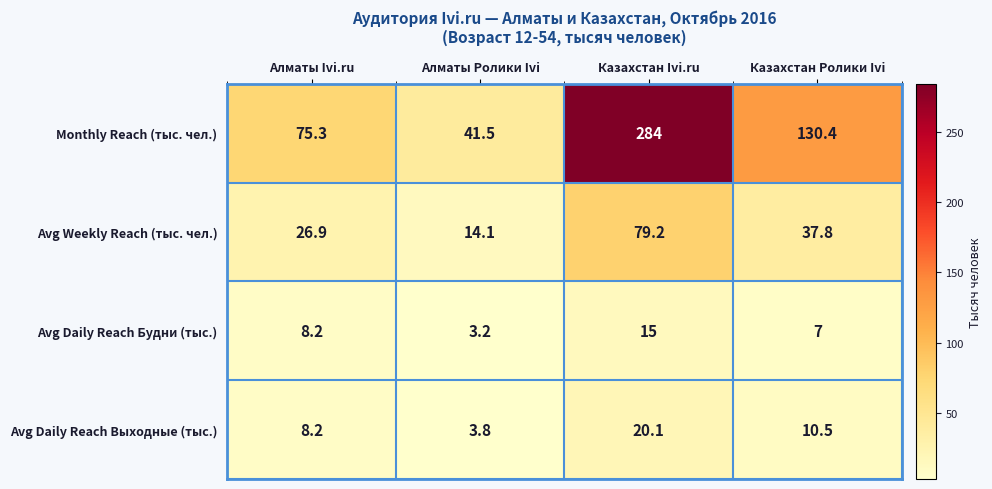

Reading left to right, what are all the values shown in this chart?

Monthly Reach (тыс. чел.): Алматы Ivi.ru=75.3	Алматы Ролики Ivi=41.5	Казахстан Ivi.ru=284.0	Казахстан Ролики Ivi=130.4
Avg Weekly Reach (тыс. чел.): Алматы Ivi.ru=26.9	Алматы Ролики Ivi=14.1	Казахстан Ivi.ru=79.2	Казахстан Ролики Ivi=37.8
Avg Daily Reach Будни (тыс.): Алматы Ivi.ru=8.2	Алматы Ролики Ivi=3.2	Казахстан Ivi.ru=15.0	Казахстан Ролики Ivi=7.0
Avg Daily Reach Выходные (тыс.): Алматы Ivi.ru=8.2	Алматы Ролики Ivi=3.8	Казахстан Ivi.ru=20.1	Казахстан Ролики Ivi=10.5